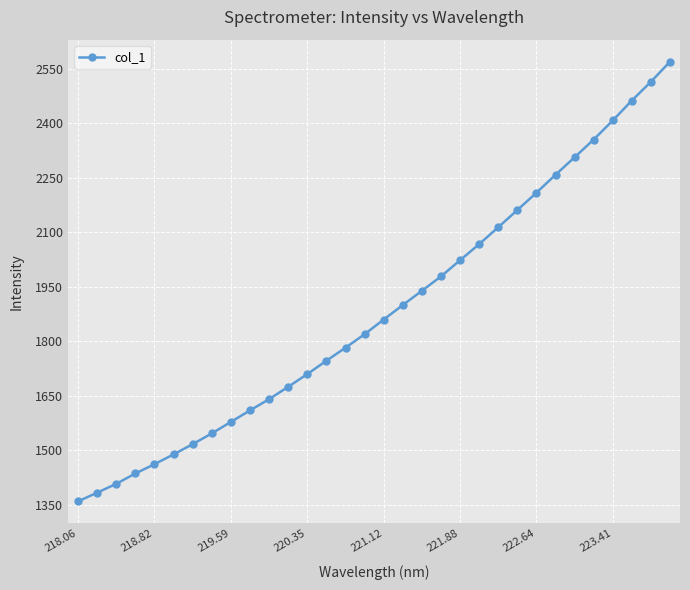

What is the average value?

1884.4